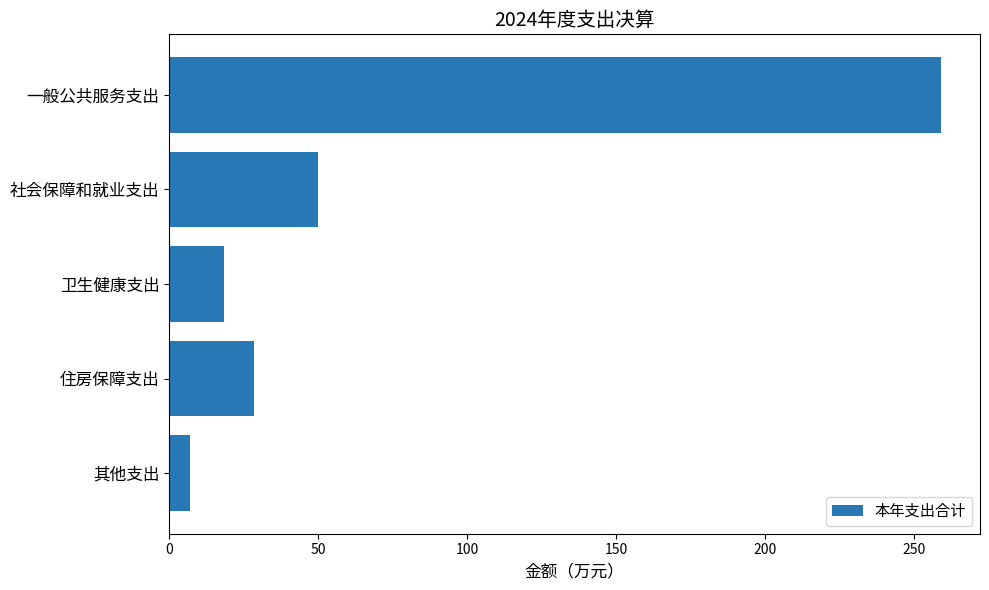

Count the number of values greater than 28.

3